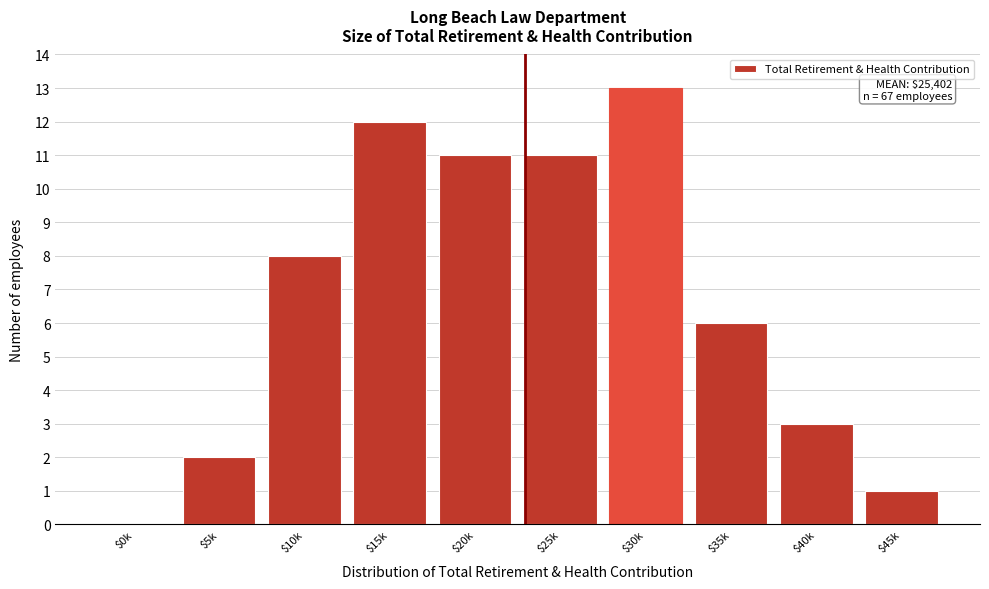

At which category does the chart reach its peak across all series?

$30k